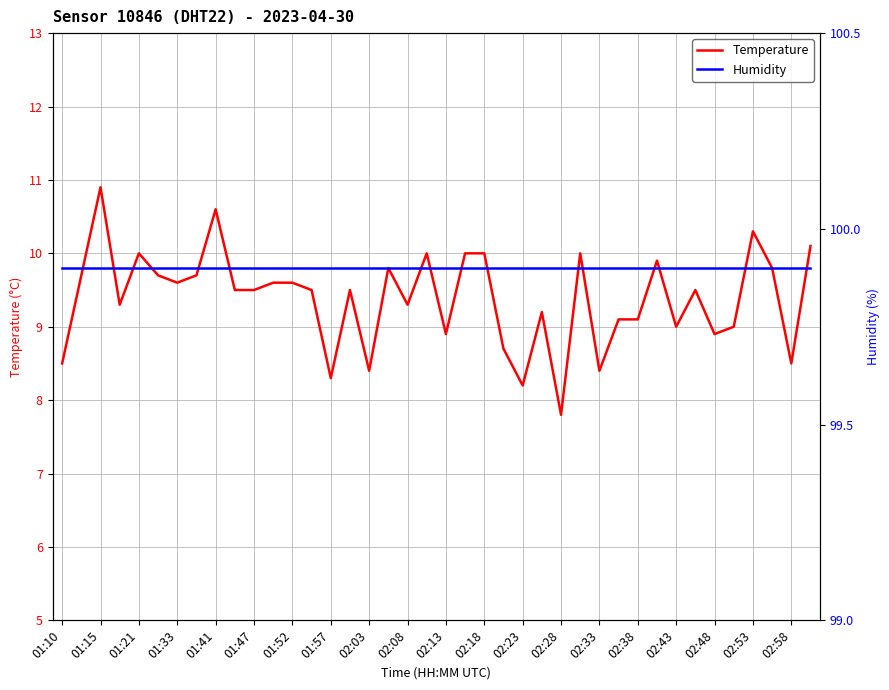

True or false: Humidity and Temperature cross at least once.

False